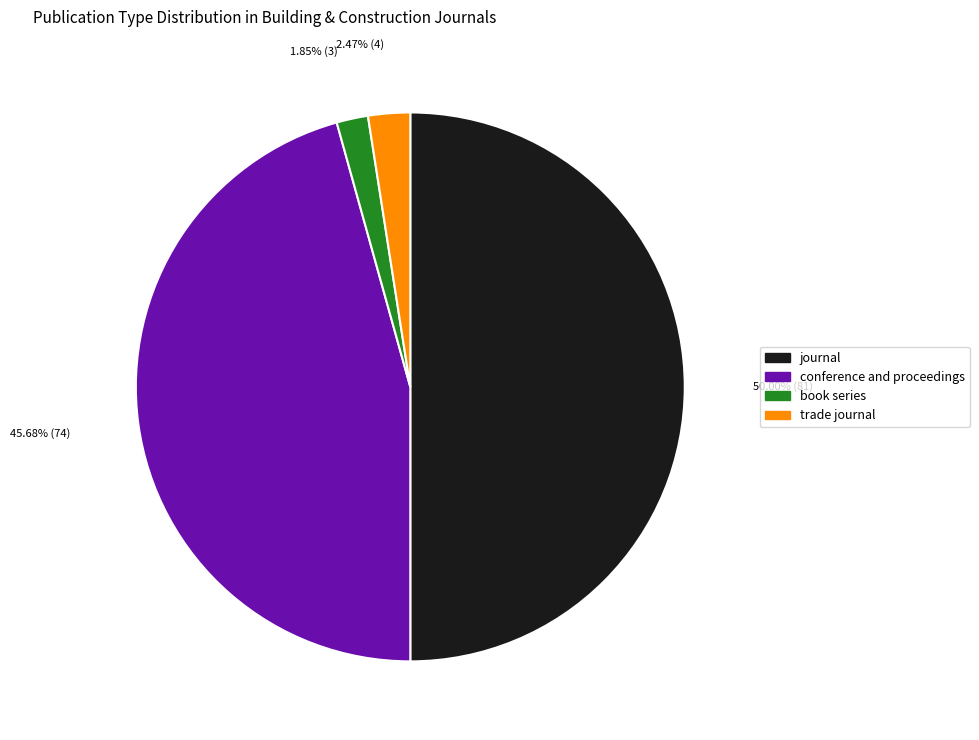

To the nearest percent, what portion does conference and proceedings represent?

46%